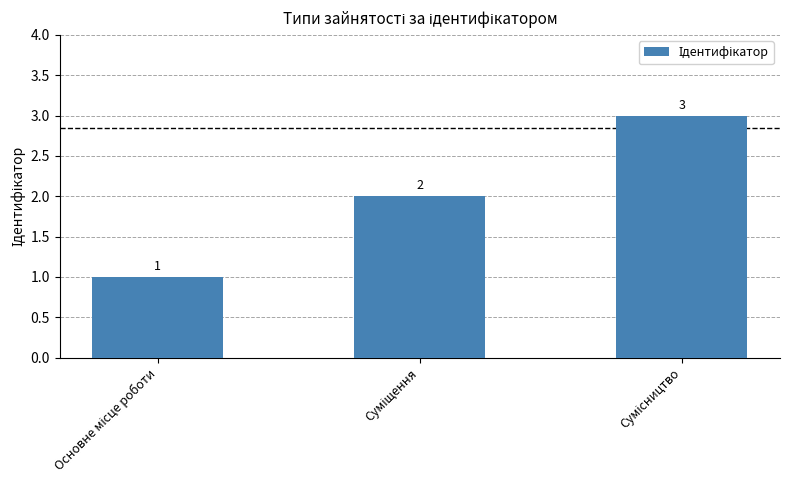

How many distinct data groups are displayed?

1